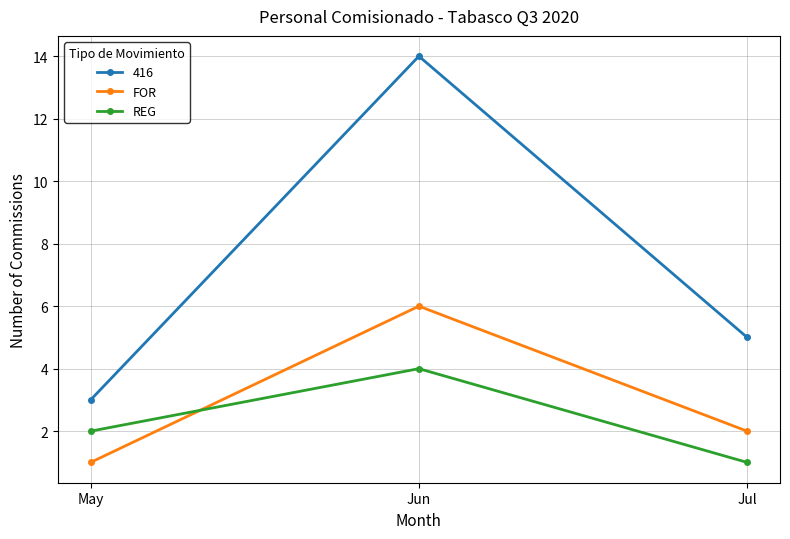

Rank the series by their maximum value, from highest to lowest.

416, FOR, REG